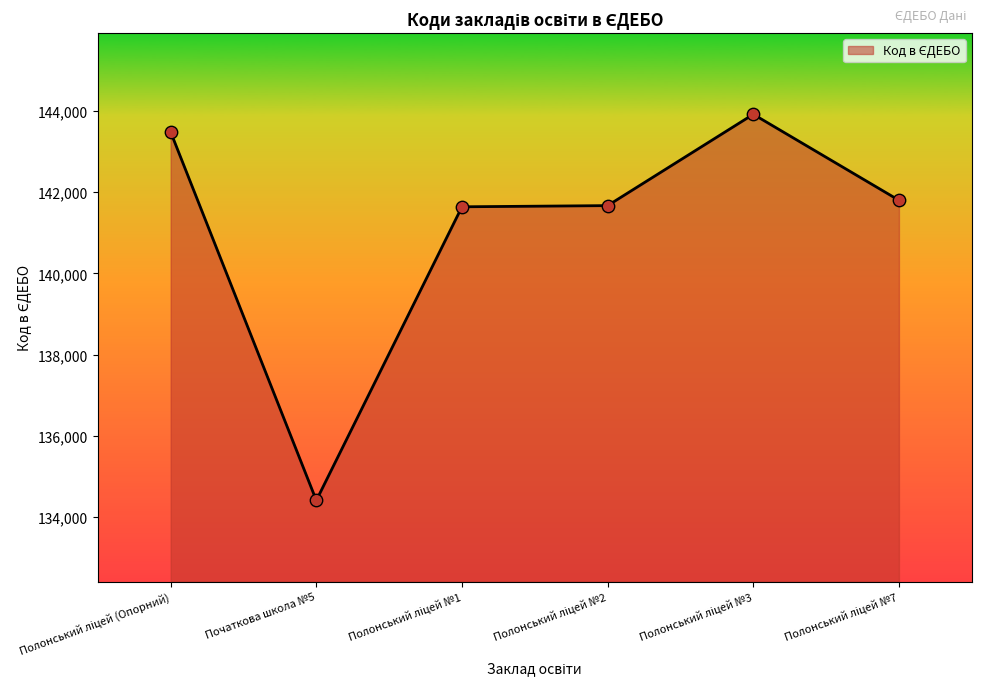

Where is the first local minimum?

Початкова школа №5